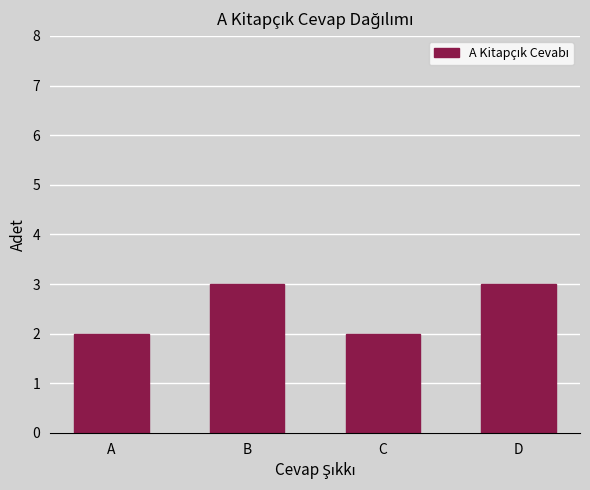

Reading left to right, transcribe all the data shown in this chart.

2	3	2	3